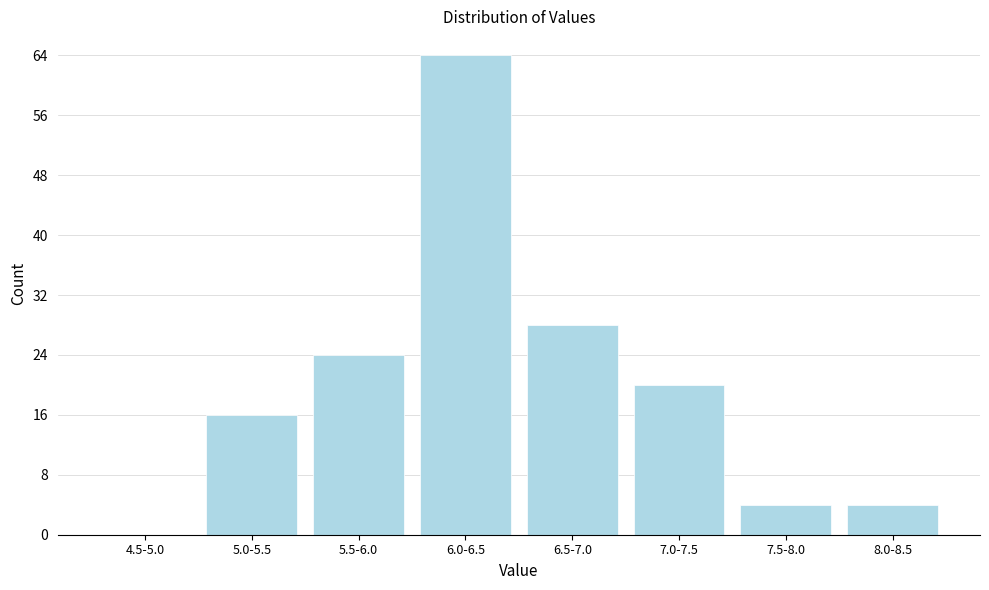

Reading left to right, extract all data points from this chart.

4.5-5.0=0	5.0-5.5=16	5.5-6.0=24	6.0-6.5=64	6.5-7.0=28	7.0-7.5=20	7.5-8.0=4	8.0-8.5=4